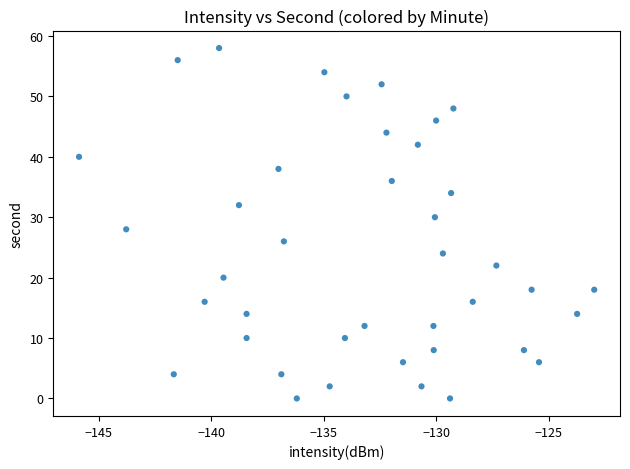

What is the range of Y values (max minus min)?

58